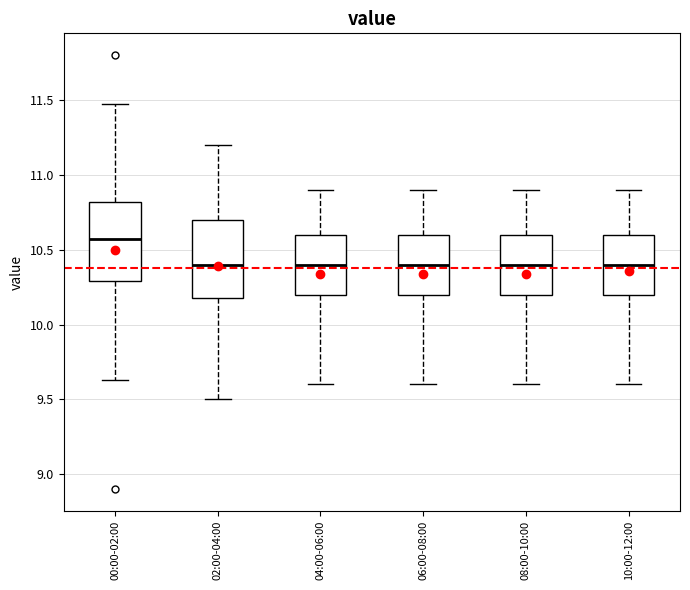

Where does the upper whisker of the box for 00:00-02:00 end on the y-axis? The values are not printed on the chart, so give them approximately, as read against the axis.

11.45